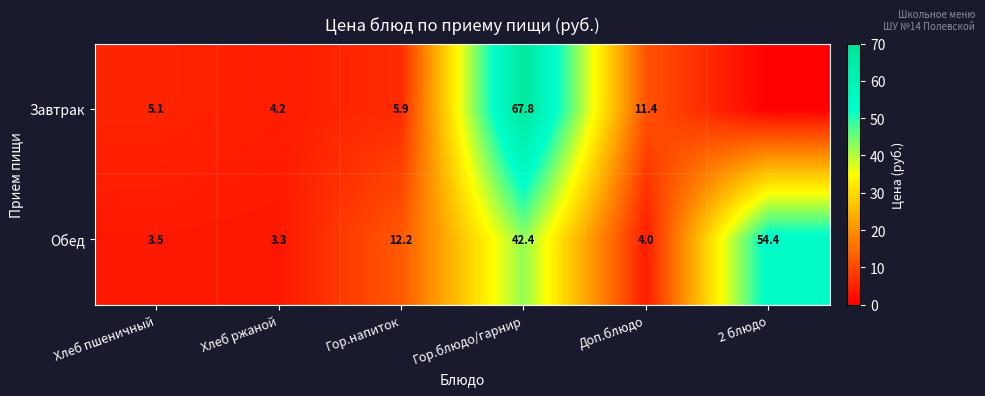

List the labels in order of Обед value, smallest first.

Хлеб ржаной, Хлеб пшеничный, Доп.блюдо, Гор.напиток, Гор.блюдо/гарнир, 2 блюдо